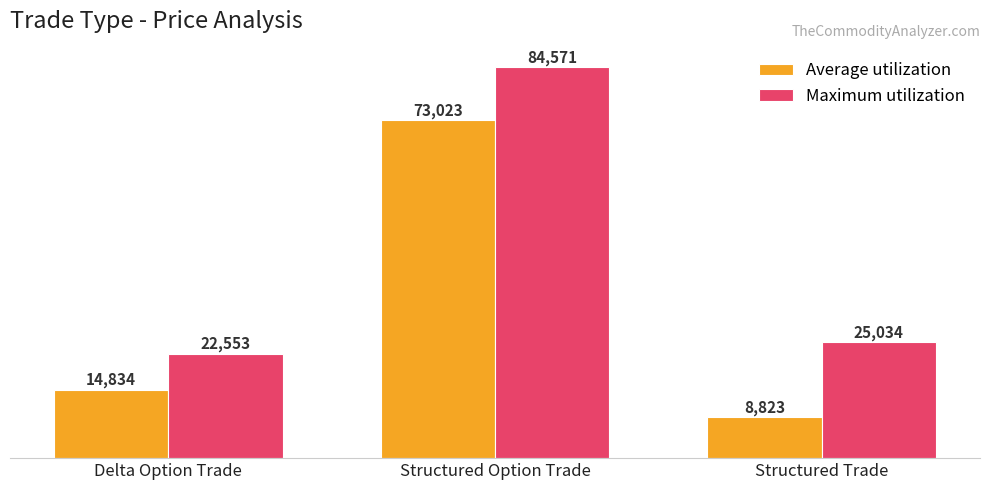

What value does the Maximum utilization series have at Structured Option Trade?

84571